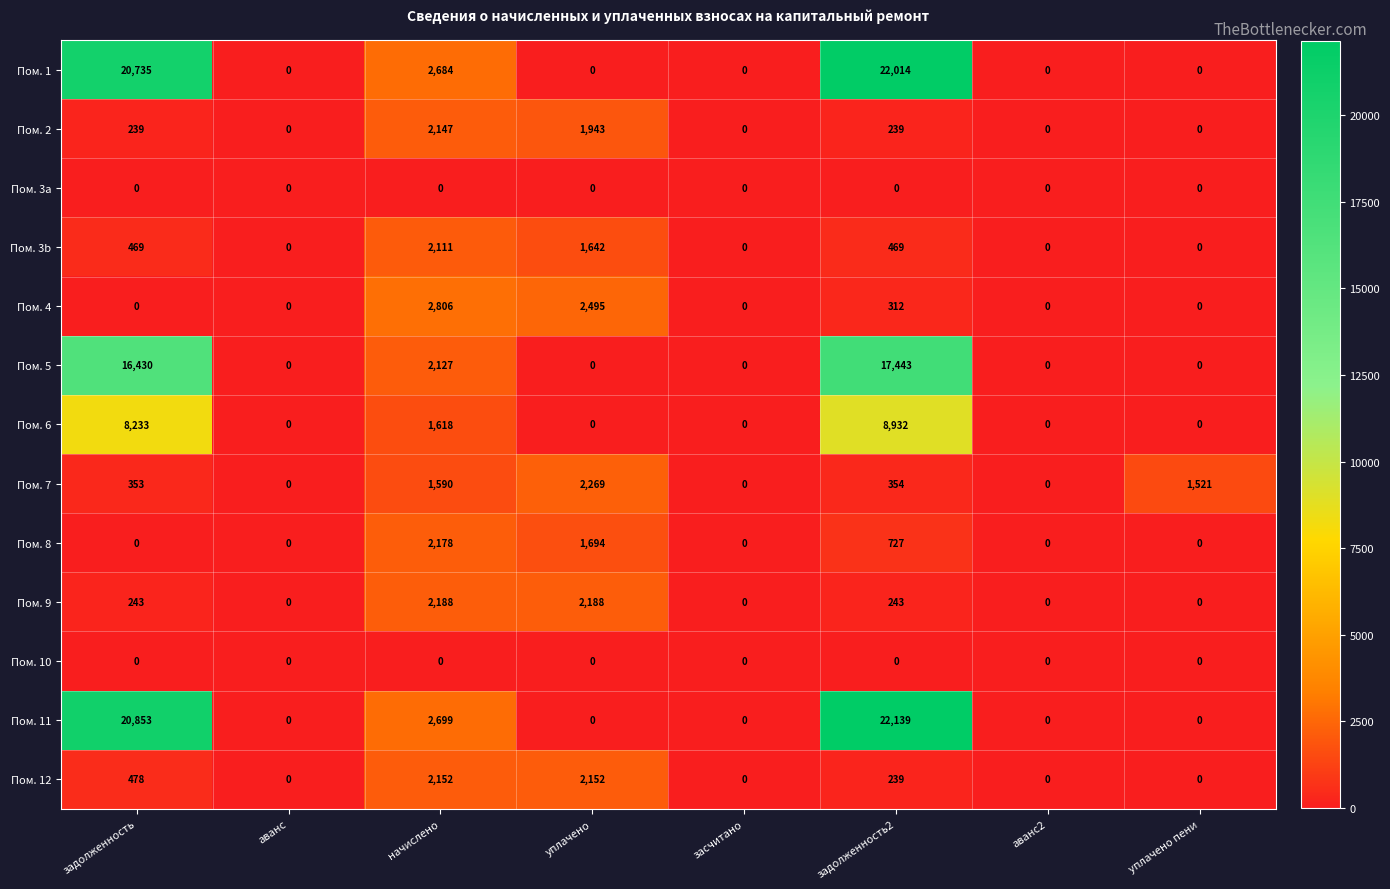

True or false: Пом. 6 has a value of 0 at аванс.

True